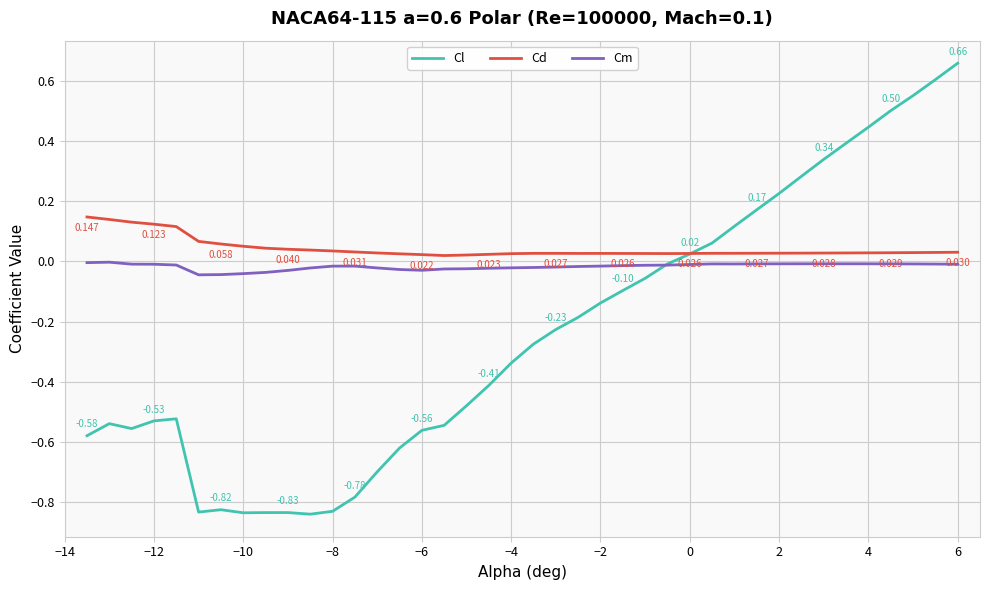

True or false: Cl has more than 1 points higher than both neighbors.

True